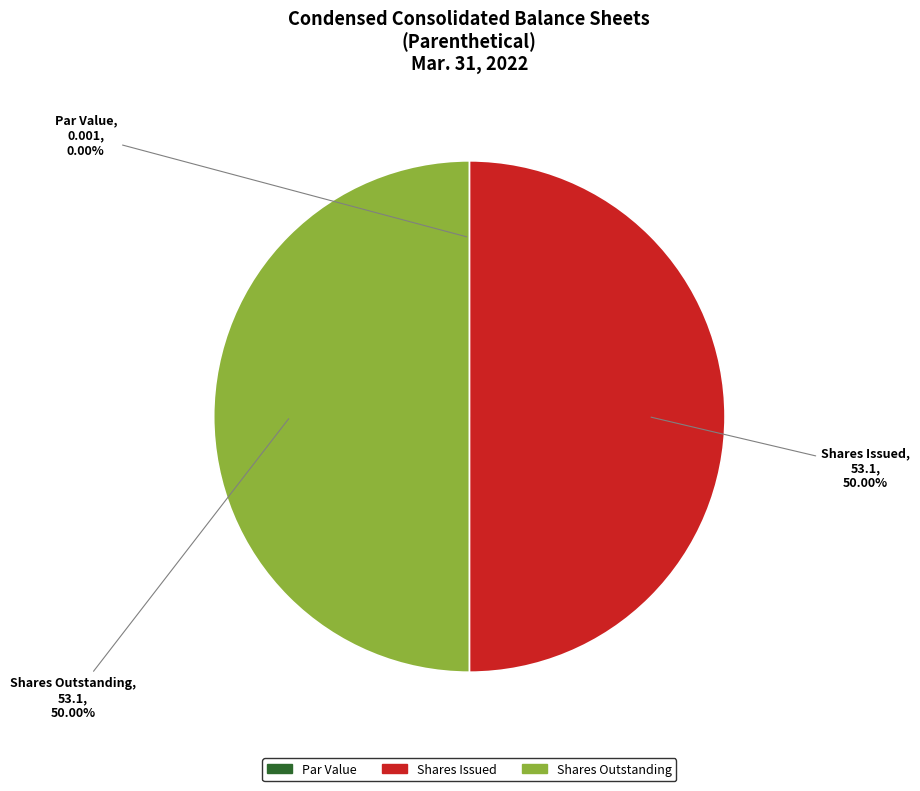

To the nearest percent, what is the average slice percentage?

33%